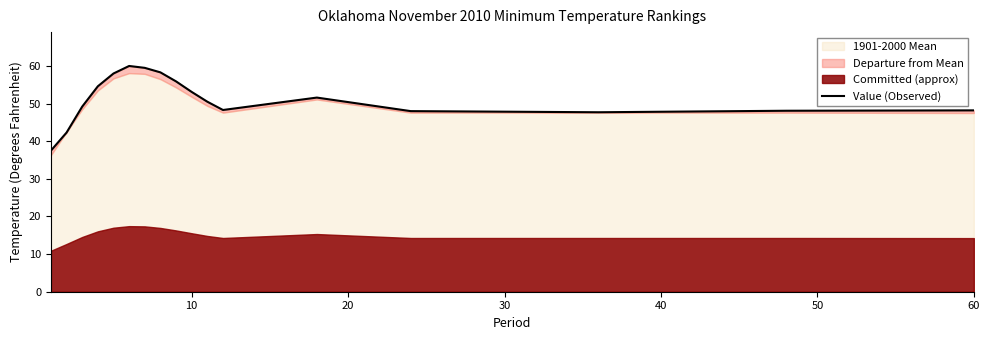

True or false: there are more than 0 points higher than both neighbors.

True